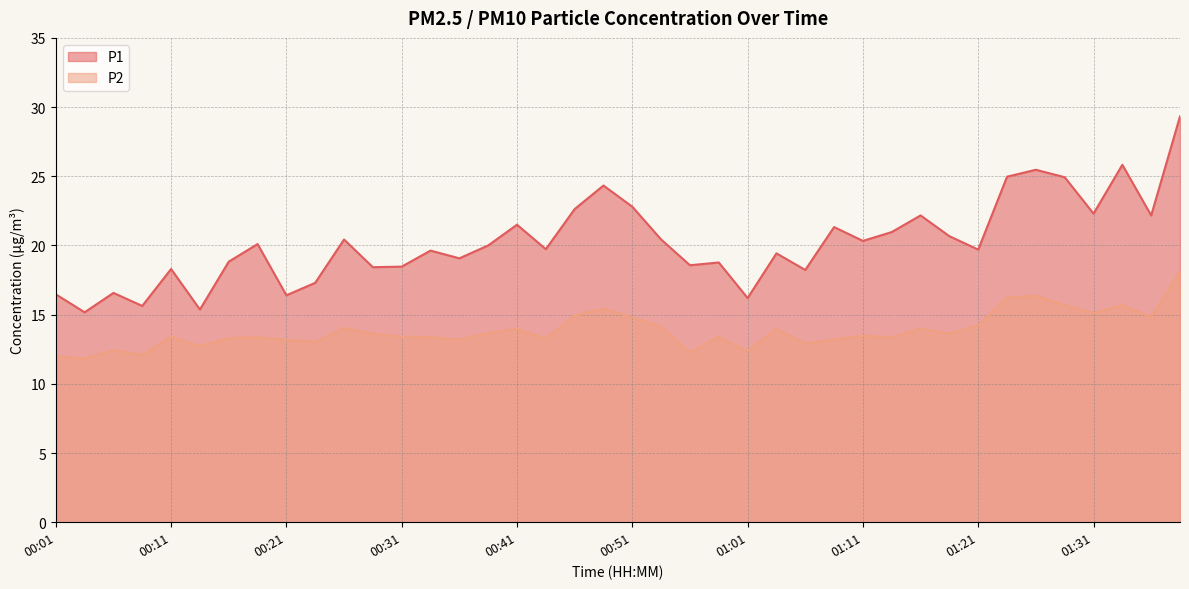

How many data points in P2 are less than 13?

8